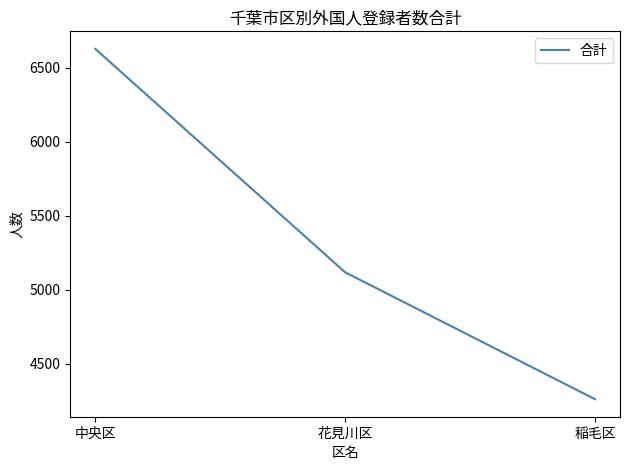

What is the greatest value displayed?

6626